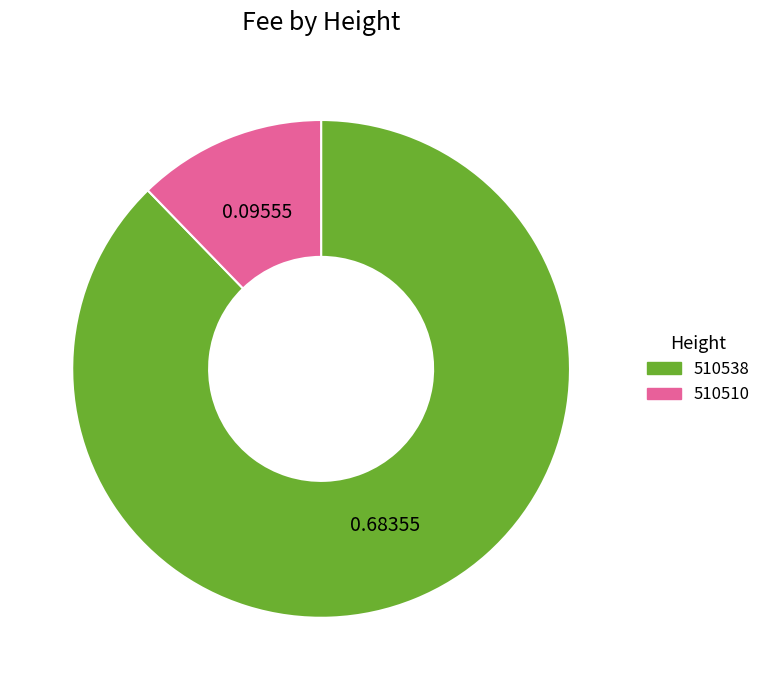

Between 510538 and 510510, which is larger?

510538